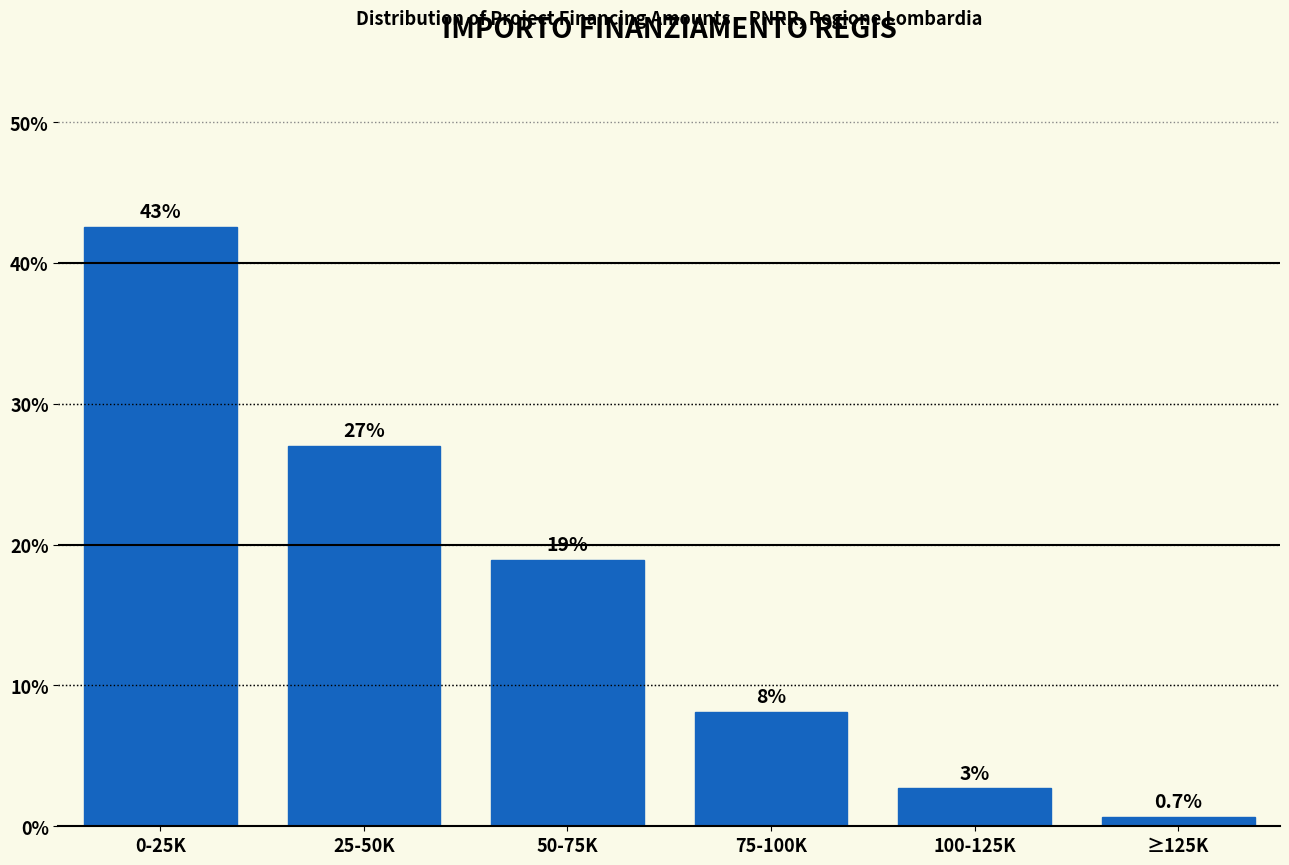

Reading right to left, extract all data points from this chart.

0.7	2.7	8.1	18.9	27.0	42.6